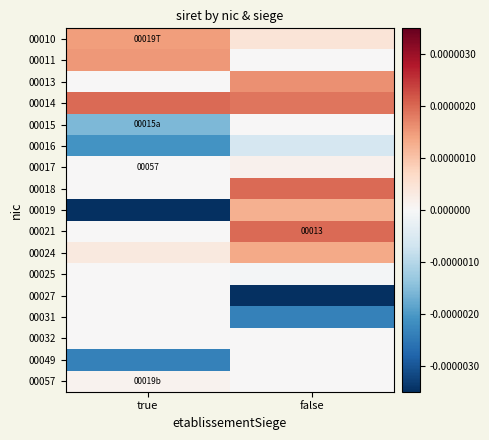

Is the value of 00025 at true greater than the value of 00011 at true?

No